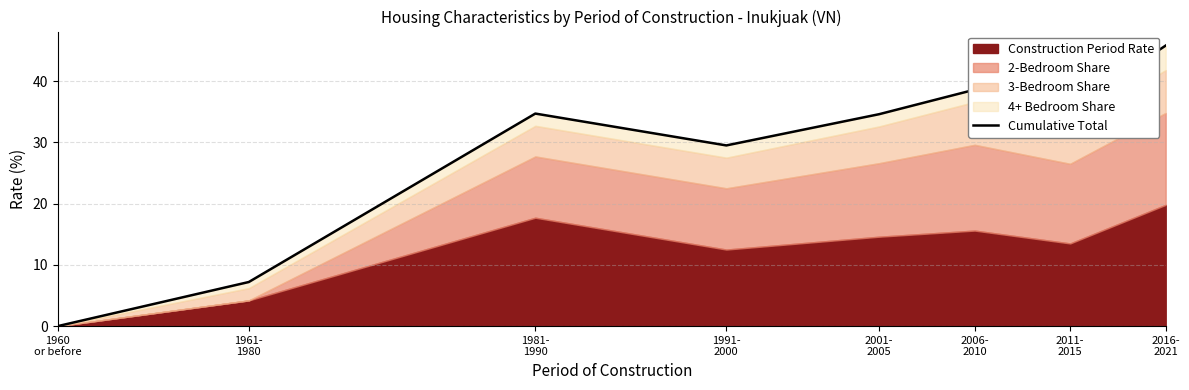

How many points are higher than both their immediate neighbors (excluding endpoints)?

2